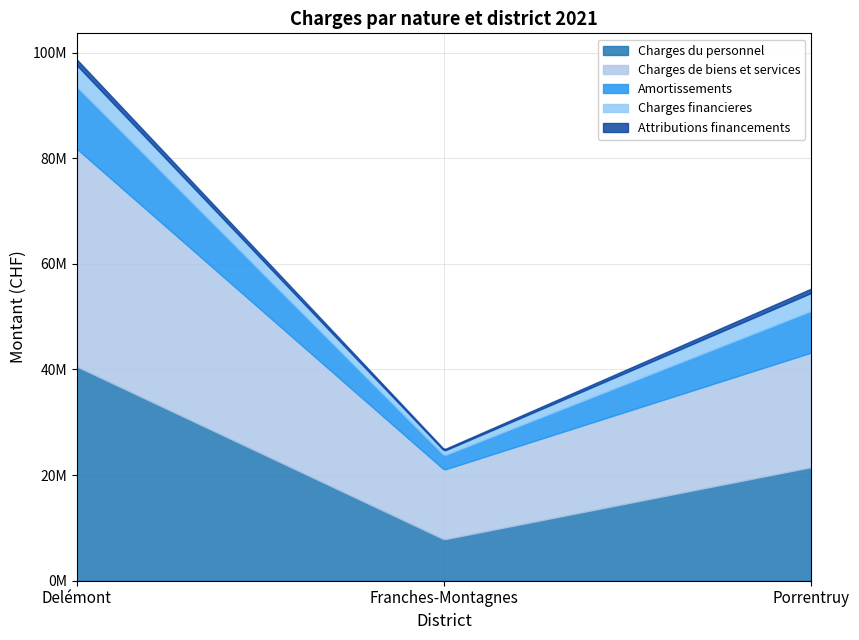

At which label does Charges de biens et services reach its minimum?

Franches-Montagnes